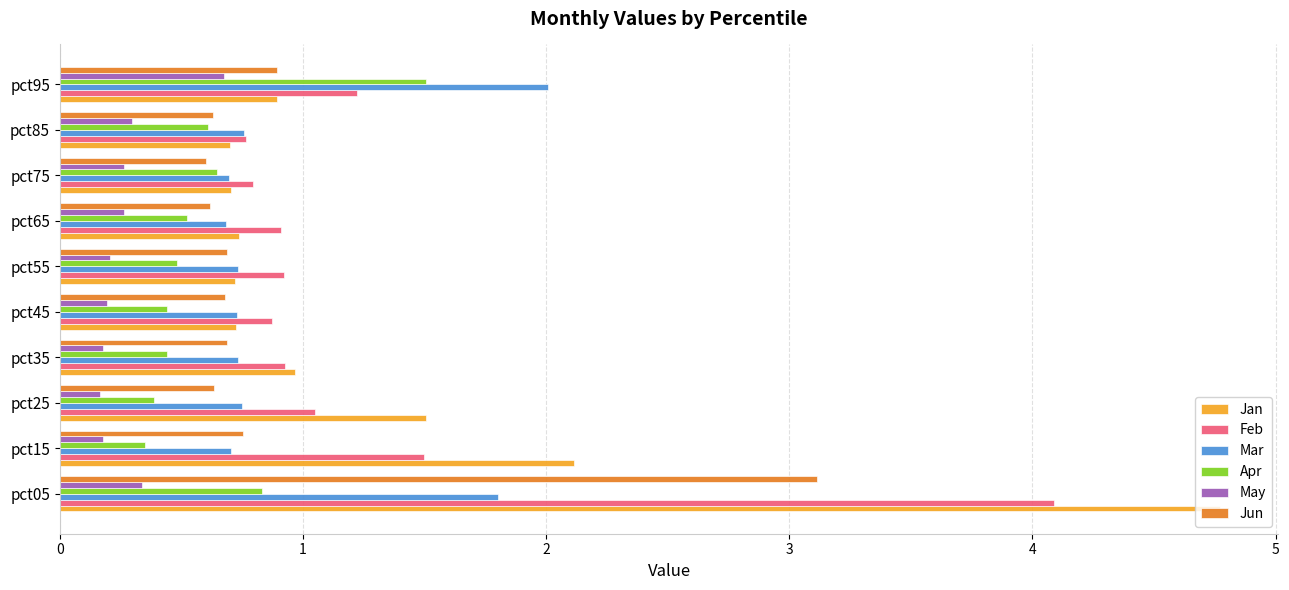

The value of Jan at pct85 is 0.7. True or false?

True